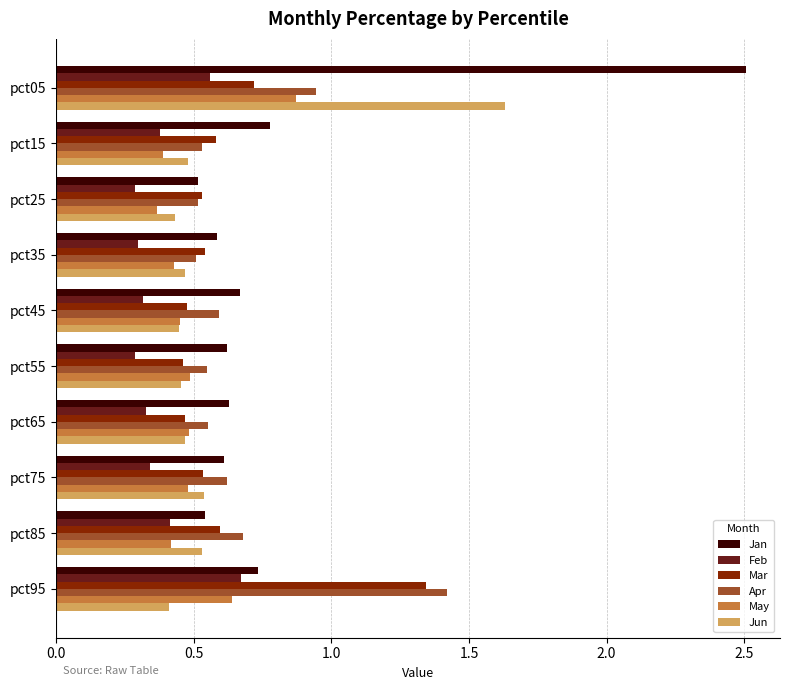

Count the Jun values in the range 0 to 1.

9